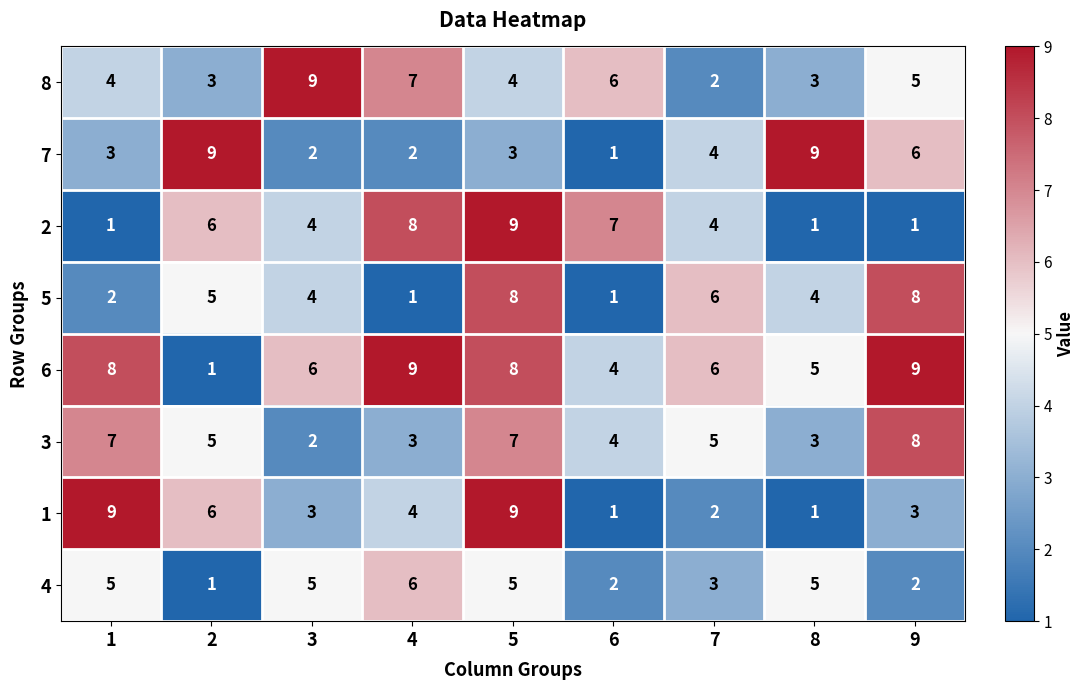

What is the difference between the highest and lowest values at 9?

8